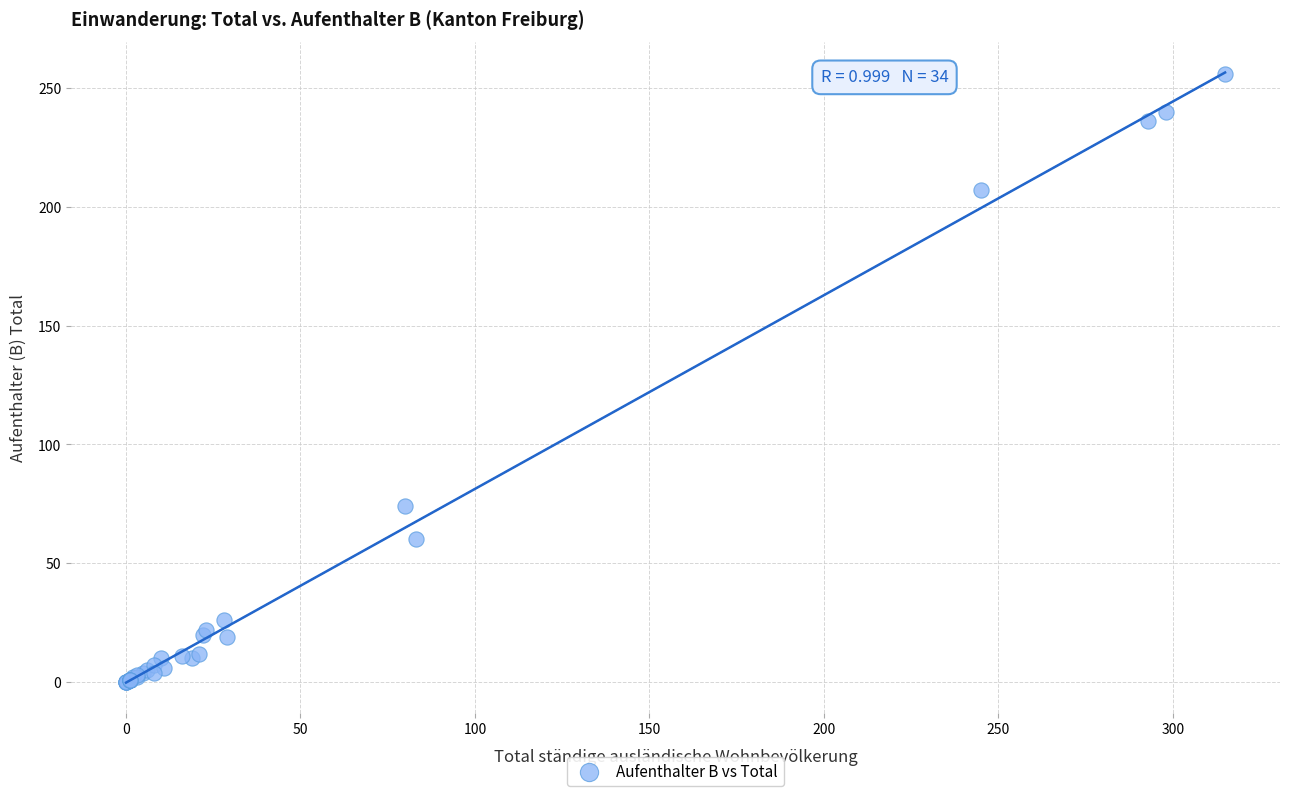

What Y value in the scatter plot is closest to 128?

74